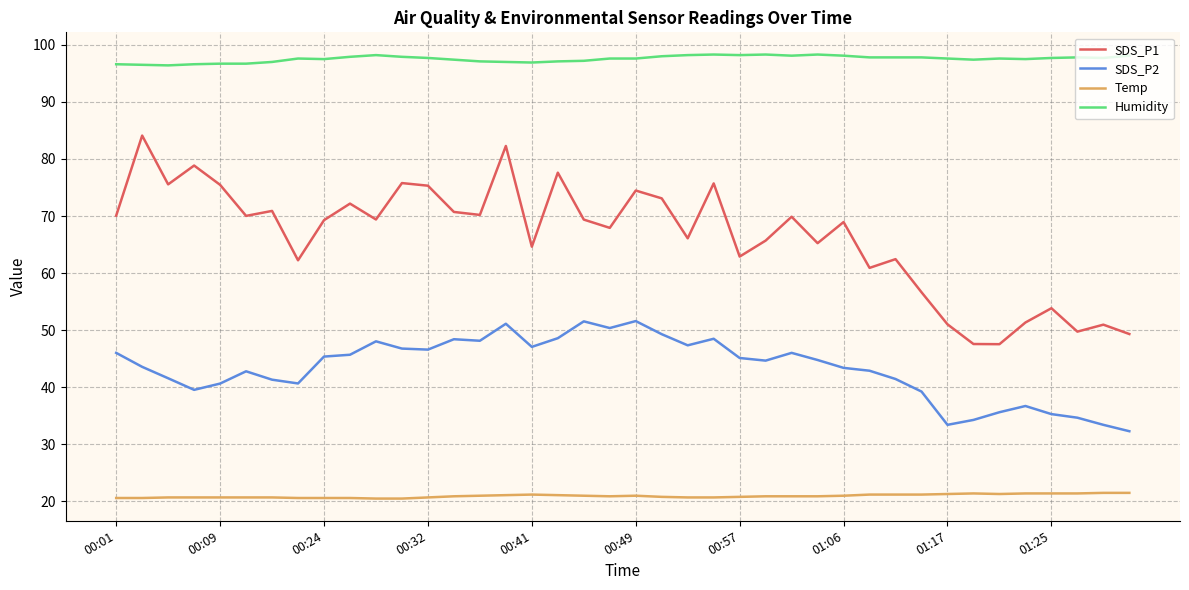

Which series has the largest total across all categories?

Humidity